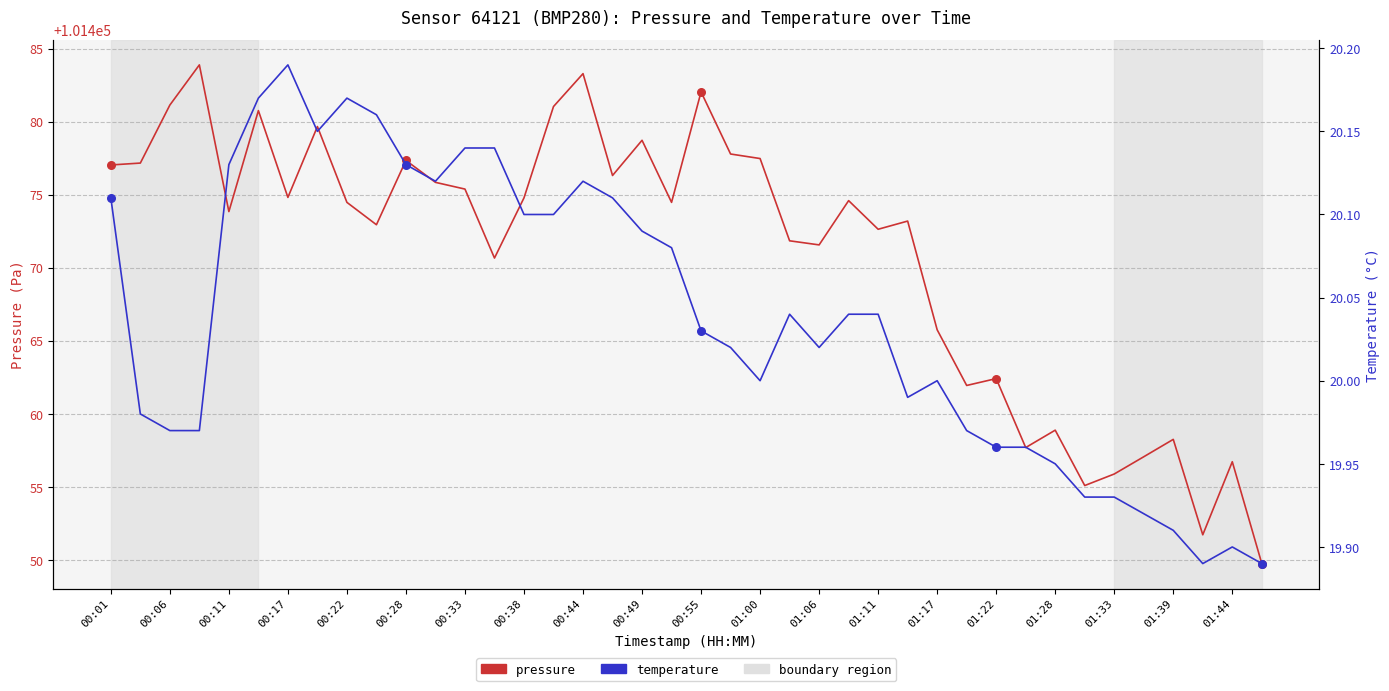

Which series has the largest Y range (max minus min)?

pressure